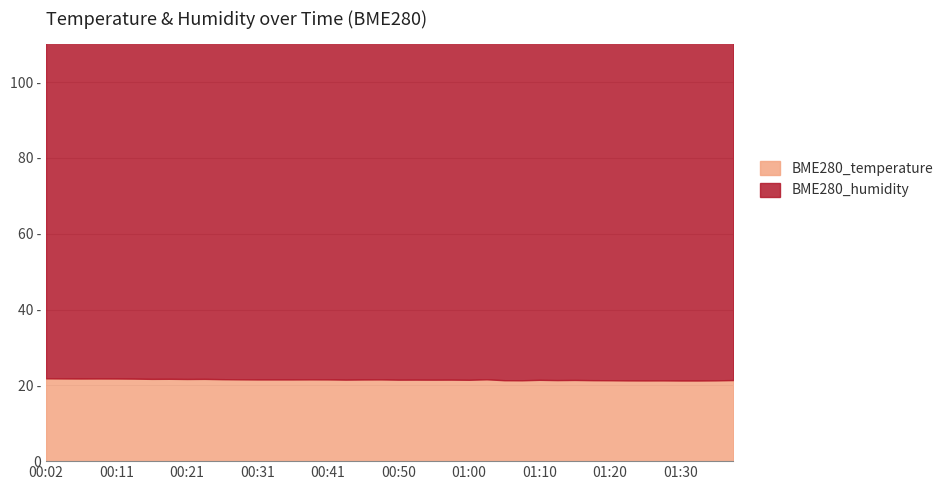

Reading left to right, extract all data points from this chart.

BME280_temperature: 21.9	21.8	21.8	21.8	21.8	21.8	21.7	21.7	21.7	21.7	21.6	21.6	21.6	21.6	21.6	21.6	21.6	21.5	21.5	21.6	21.5	21.5	21.5	21.5	21.5	21.6	21.4	21.3	21.4	21.4	21.4	21.4	21.3	21.3	21.3	21.3	21.3	21.3	21.3	21.4
BME280_humidity: 96.8	97.3	97.1	97.1	97.1	97.3	97.7	97.6	97.7	98.0	98.2	98.3	98.5	98.6	98.5	98.5	98.7	98.5	98.7	98.7	98.6	98.5	98.9	98.9	98.9	98.7	99.3	99.2	99.4	99.4	99.6	99.5	99.2	99.5	99.8	99.6	100.0	100.0	100.0	100.0